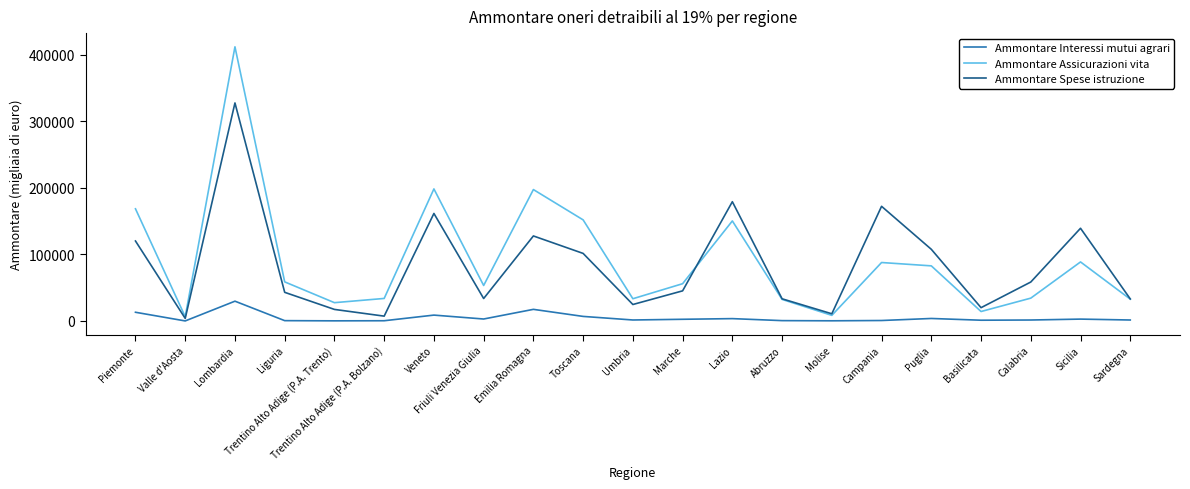

Which series has the widest spread of values?

Ammontare Assicurazioni vita